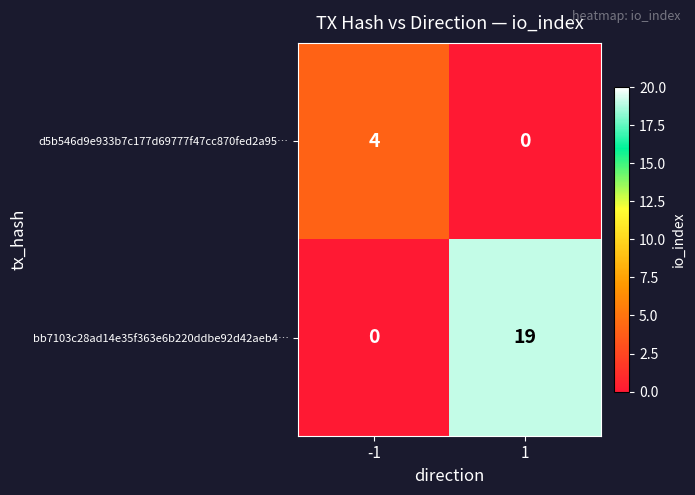

The value of bb7103c28ad14e35f363e6b220ddbe92d42aeb4… at 1 is 7. True or false?

False